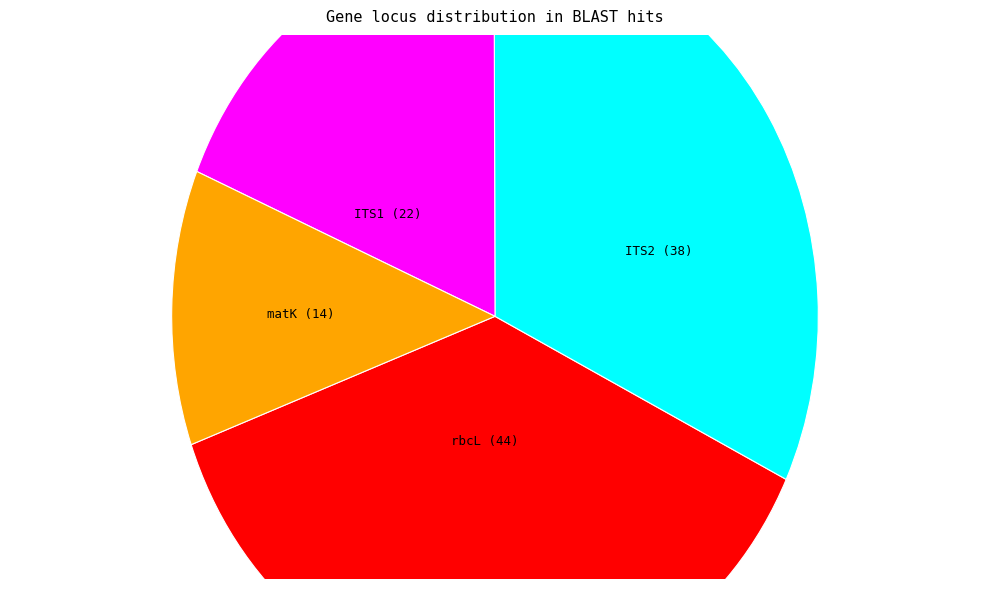

Do ITS2 and ITS1 together represent more than half of the pie?

Yes